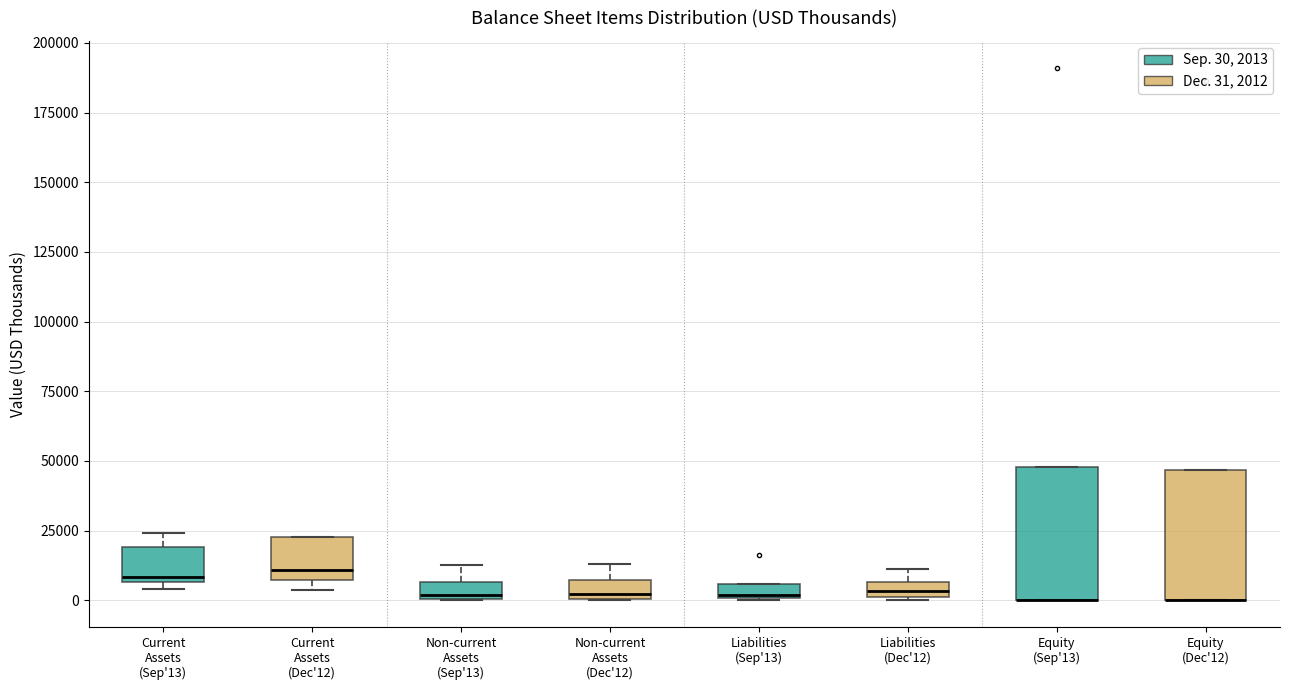

Where does the upper whisker of the box for Non-current Assets (Dec'12) end on the y-axis? The values are not printed on the chart, so give them approximately, as read against the axis.

15000